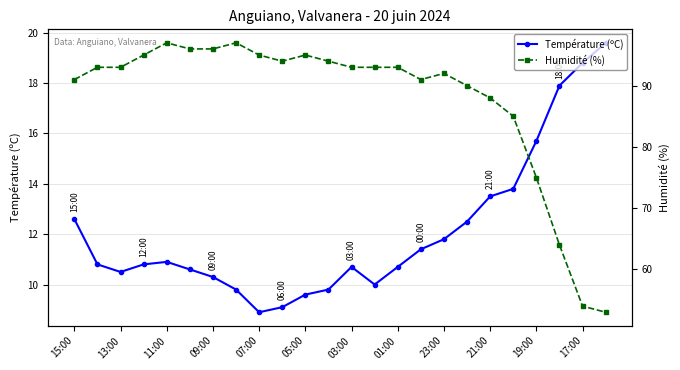

Which series has the largest total across all categories?

Humidité (%)